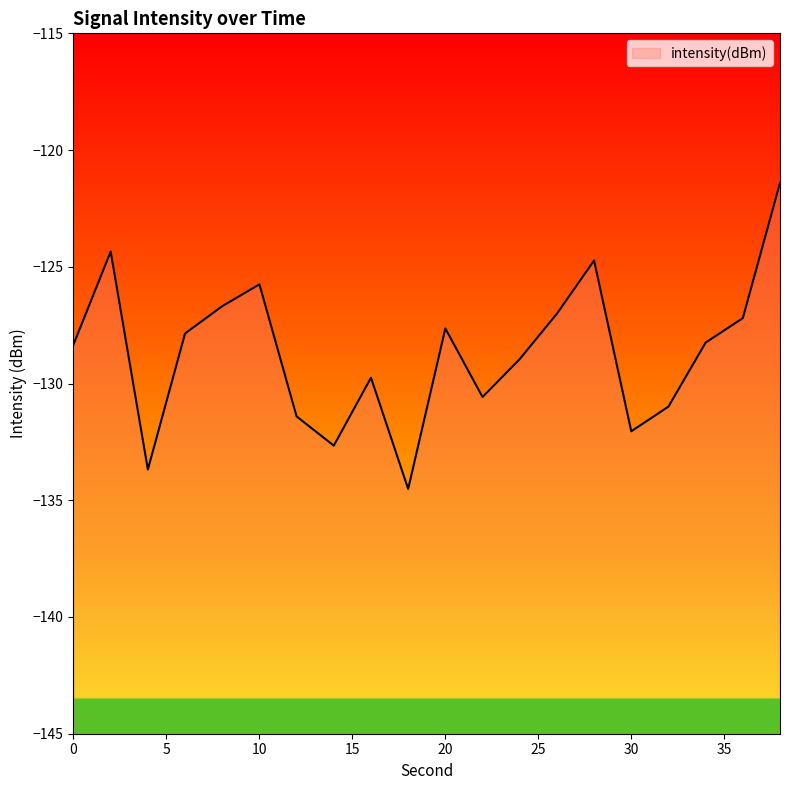

Does the chart display data point markers on the line(s)?

No